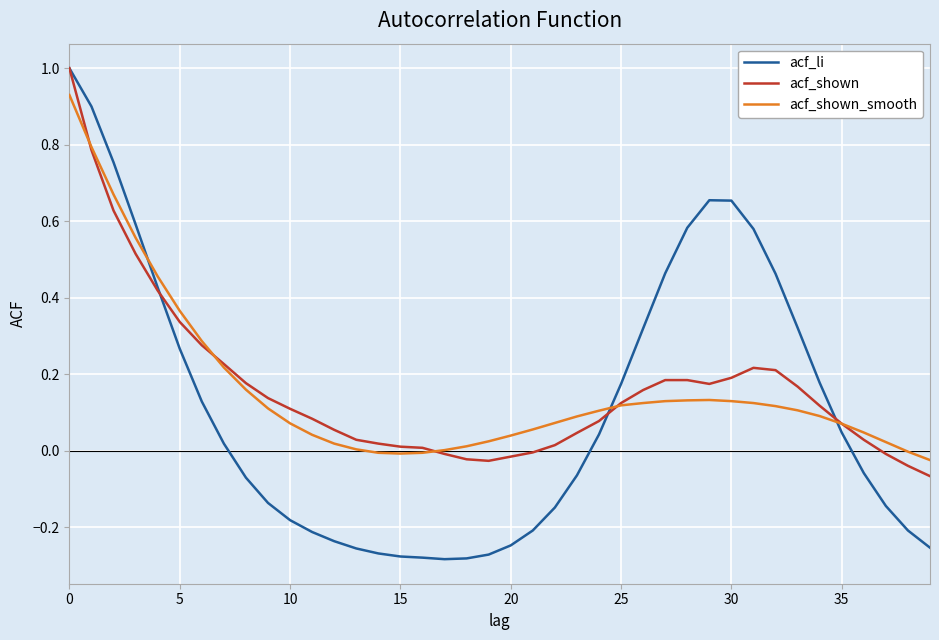

Which series has the widest spread of values?

acf_li